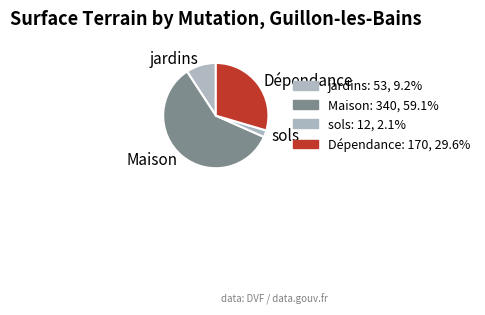

Combined, do Maison and jardins account for over 50%?

Yes